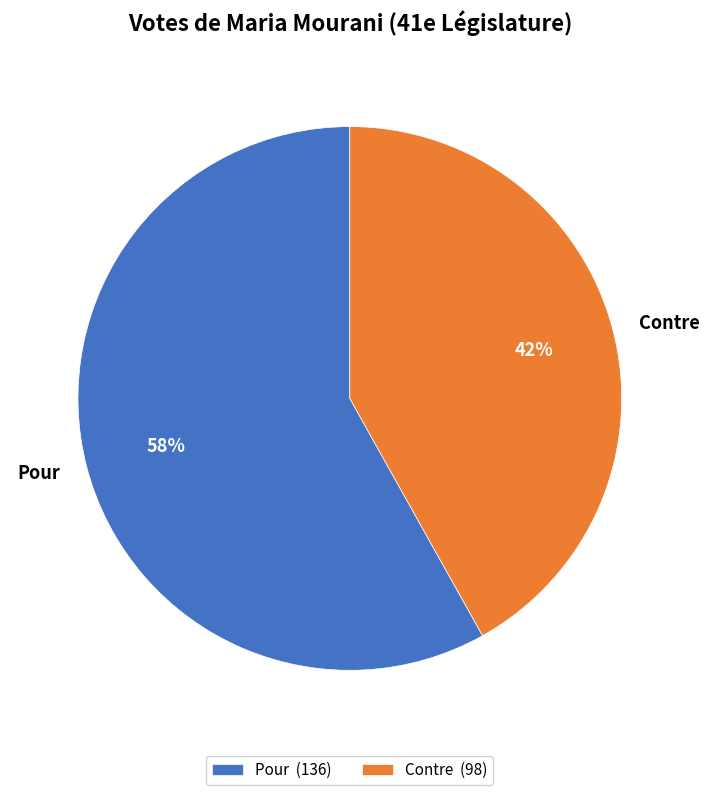

To the nearest percent, what percentage of the pie is Contre?

42%